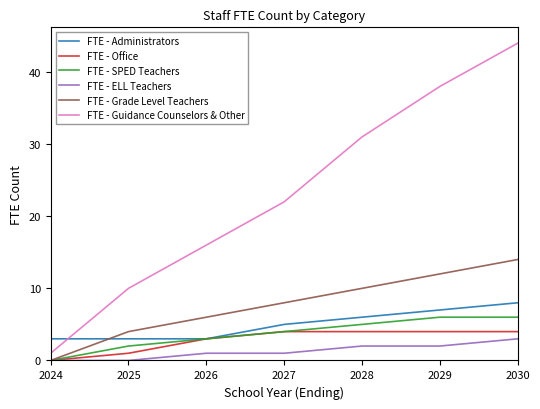

What is the difference between the FTE - Grade Level Teachers values at 2024 and 2028?

10